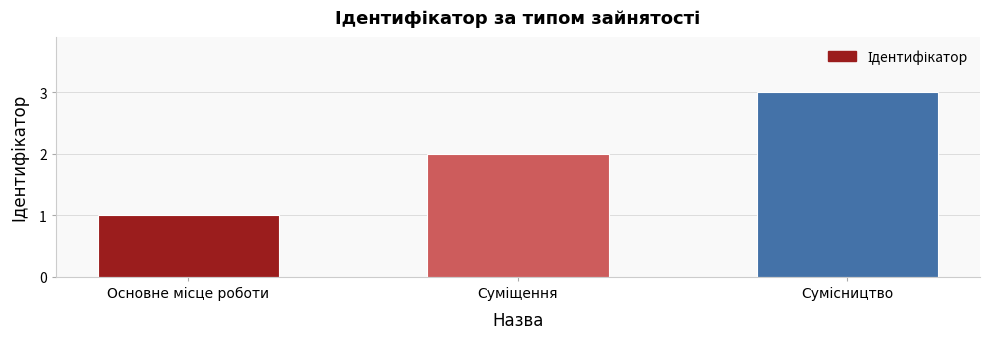

What is the maximum value shown in the chart?

3